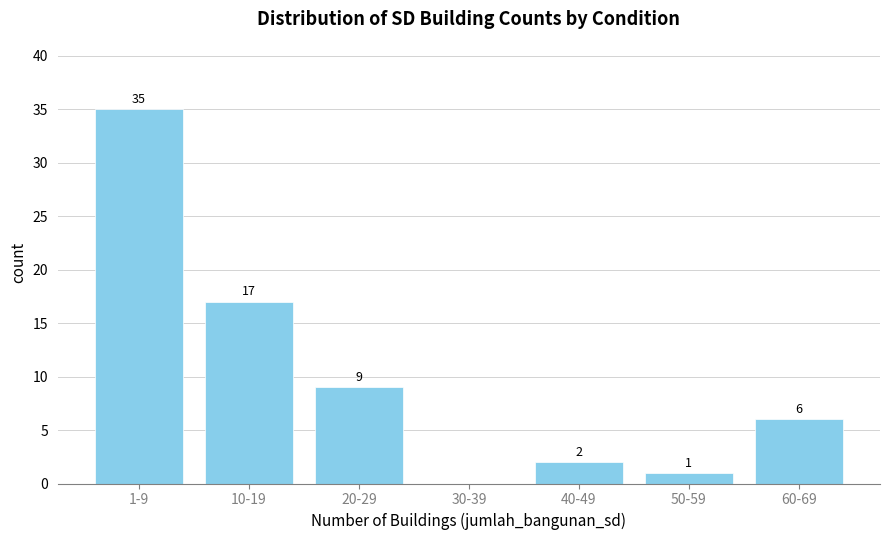

Reading right to left, list all the values displayed in this chart.

60-69=6	50-59=1	40-49=2	30-39=0	20-29=9	10-19=17	1-9=35